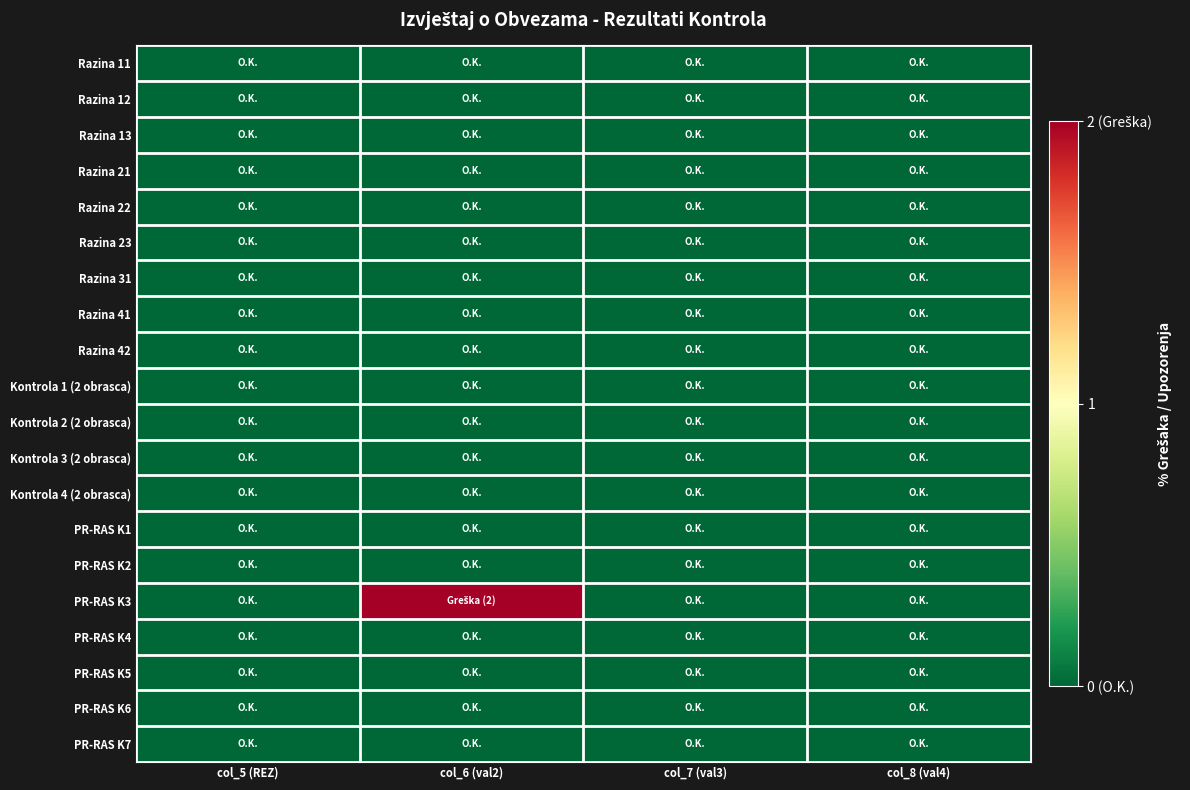

At how many categories does at least one series exceed 1?

1